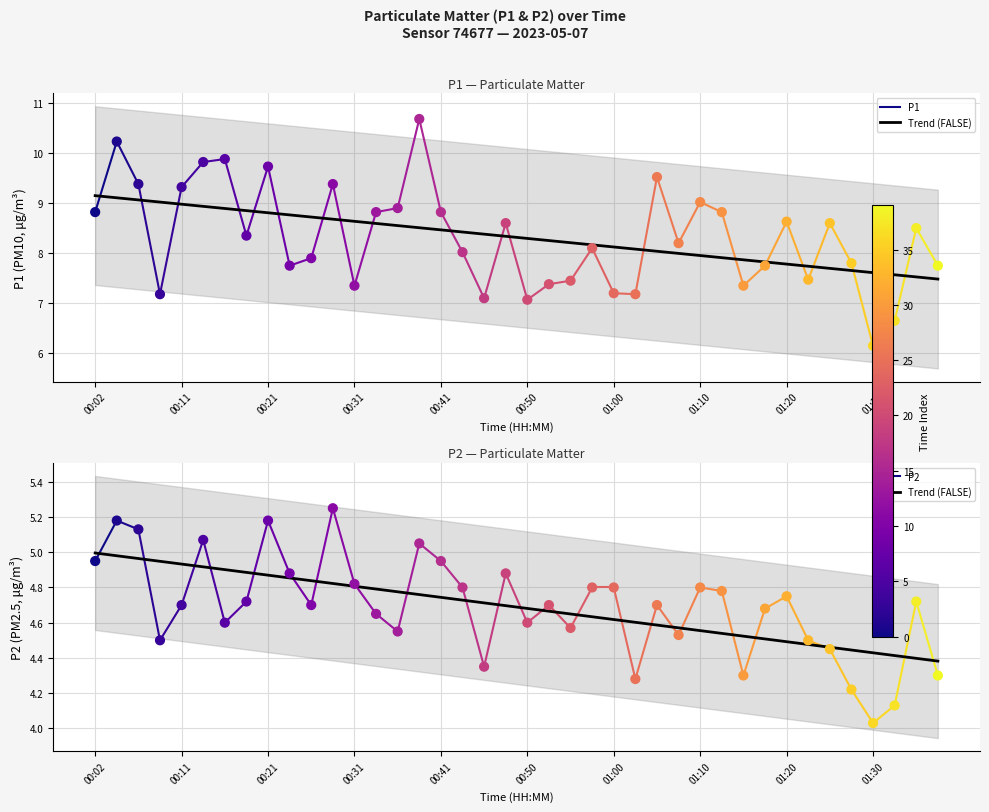

Which series has the largest Y range (max minus min)?

P1